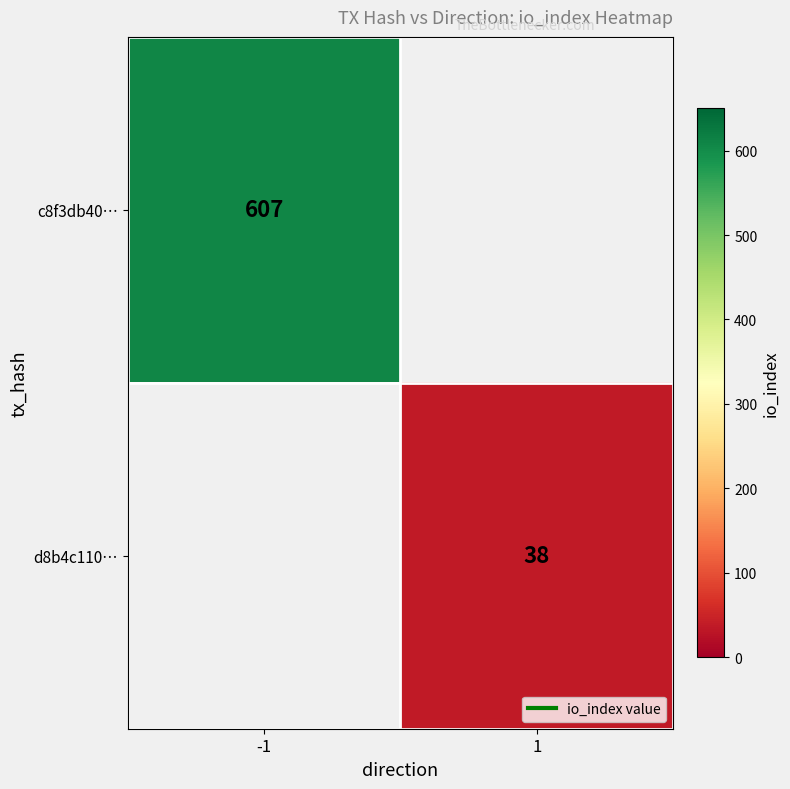

Which series has the largest range (max minus min)?

c8f3db40…